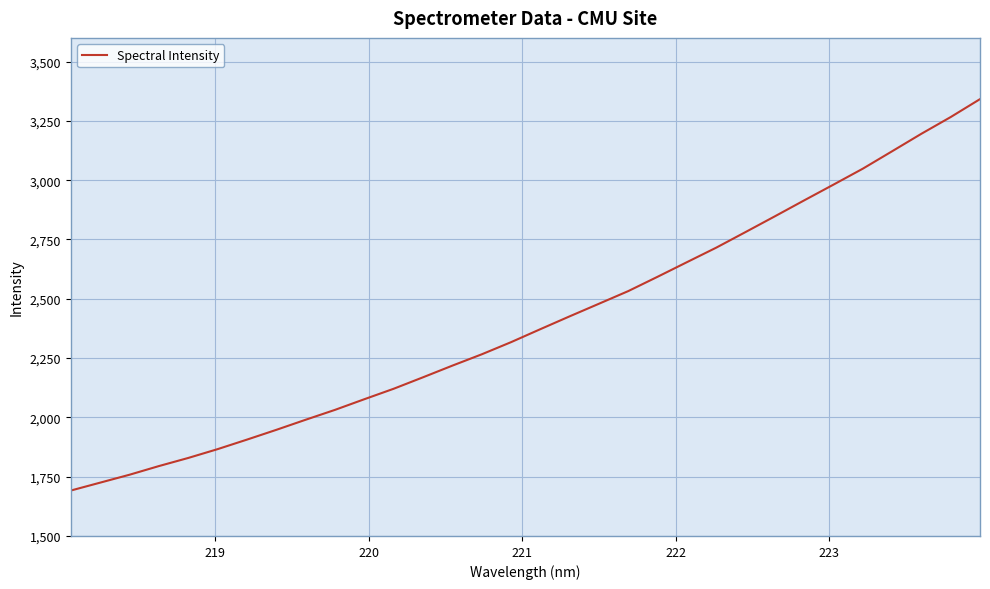

What is the average value?

2405.6